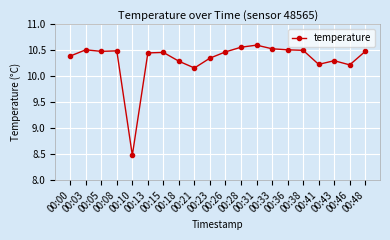

True or false: there are more than 1 points higher than both neighbors.

True